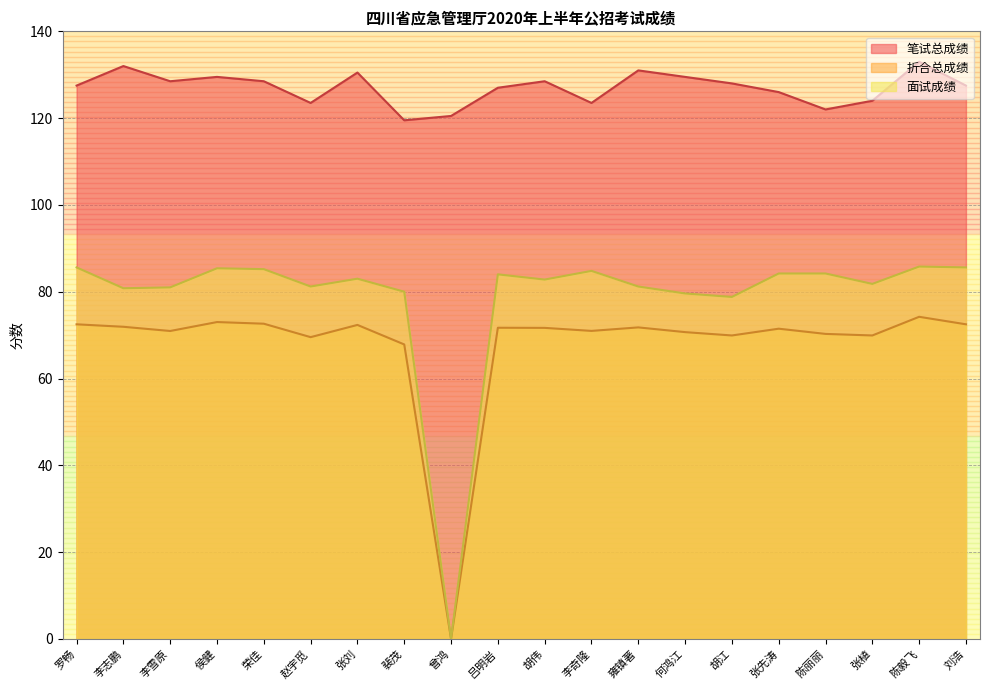

List the series in order of their peak value, highest first.

笔试总成绩, 面试成绩, 折合总成绩